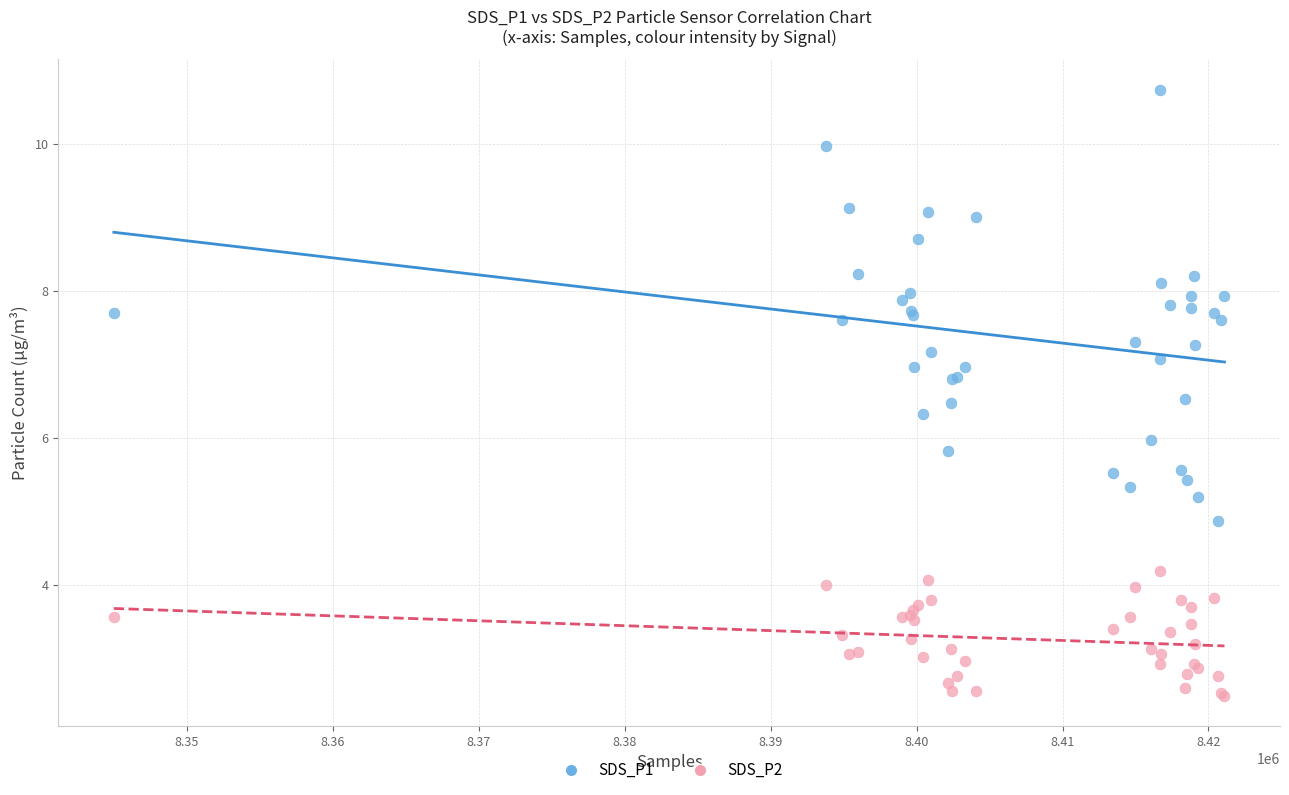

Which series has the widest spread of Y values?

SDS_P1